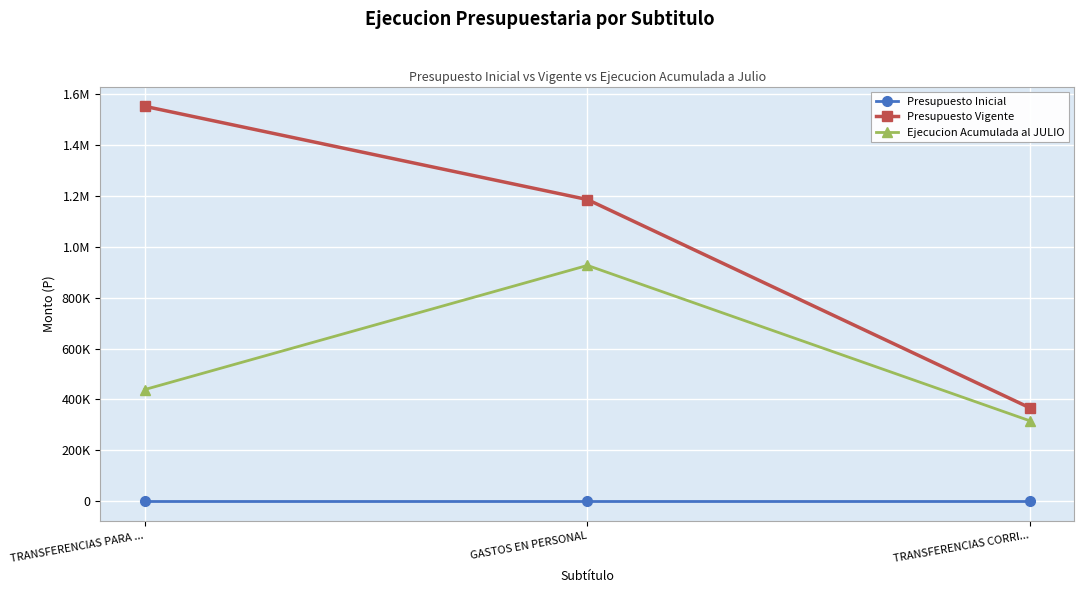

Between TRANSFERENCIAS PARA ... and GASTOS EN PERSONAL, which series saw the biggest shift?

Ejecucion Acumulada al JULIO